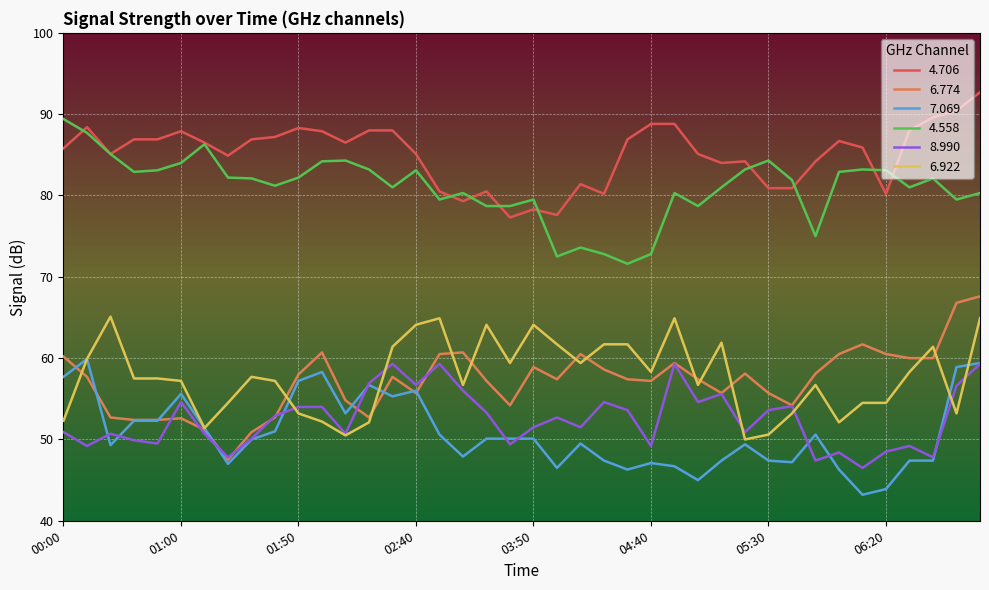

What is the minimum value shown in the chart?

43.2